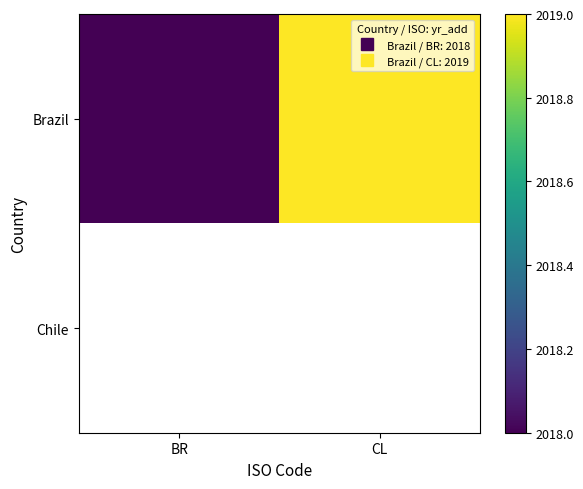

Rank the series by their maximum value, from highest to lowest.

Brazil, Chile